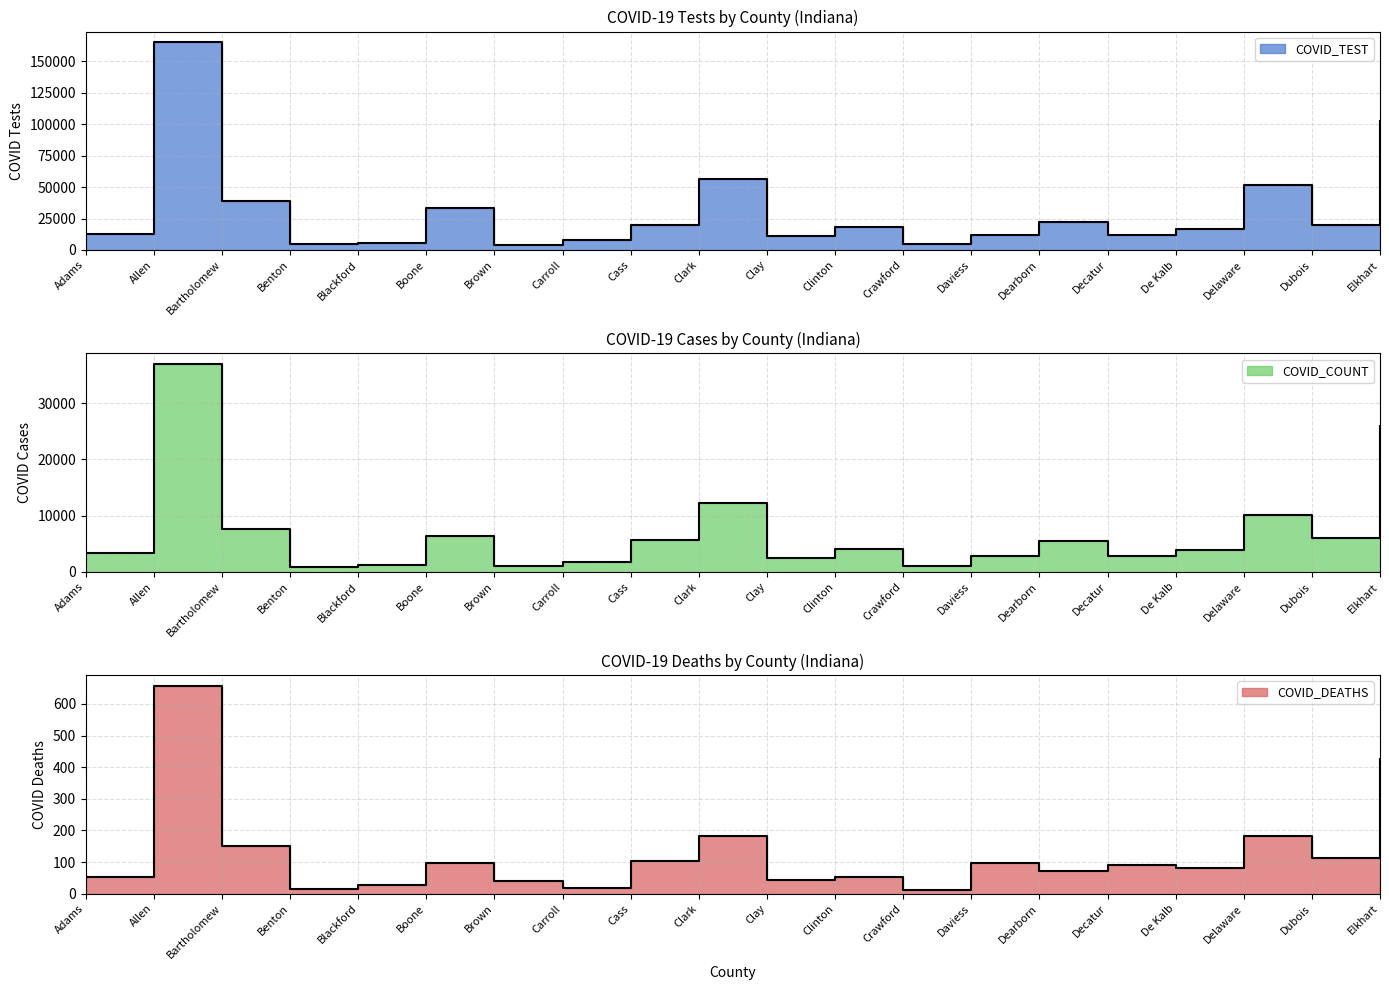

What is the sum of the COVID_COUNT values at Boone and Bartholomew?

13887